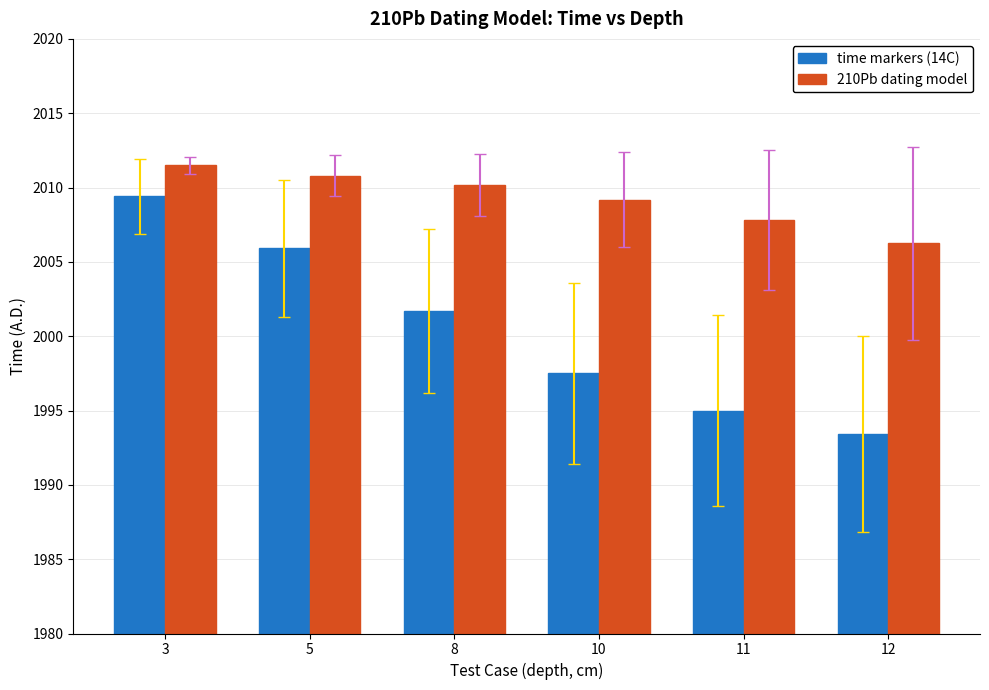

How many data points in 210Pb dating model are less than 2010?

3